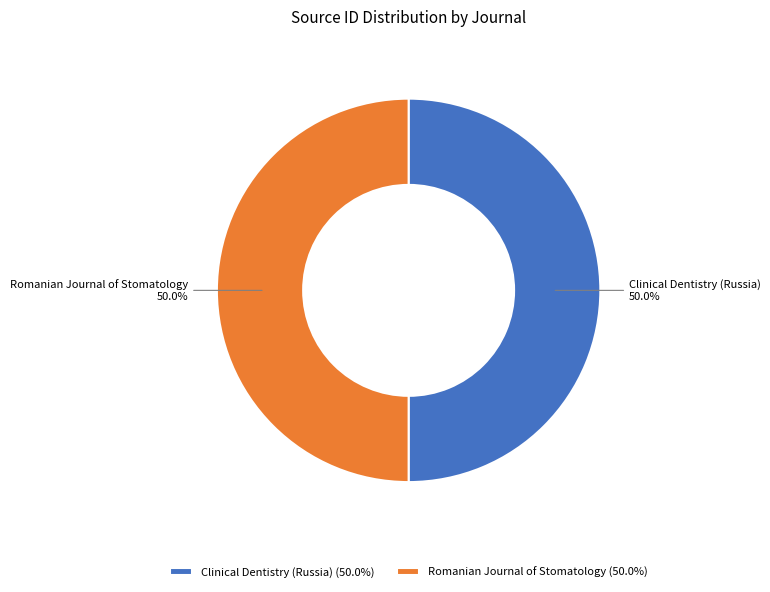

Combined, what portion of the pie is Clinical Dentistry (Russia) and Romanian Journal of Stomatology?

100.0%